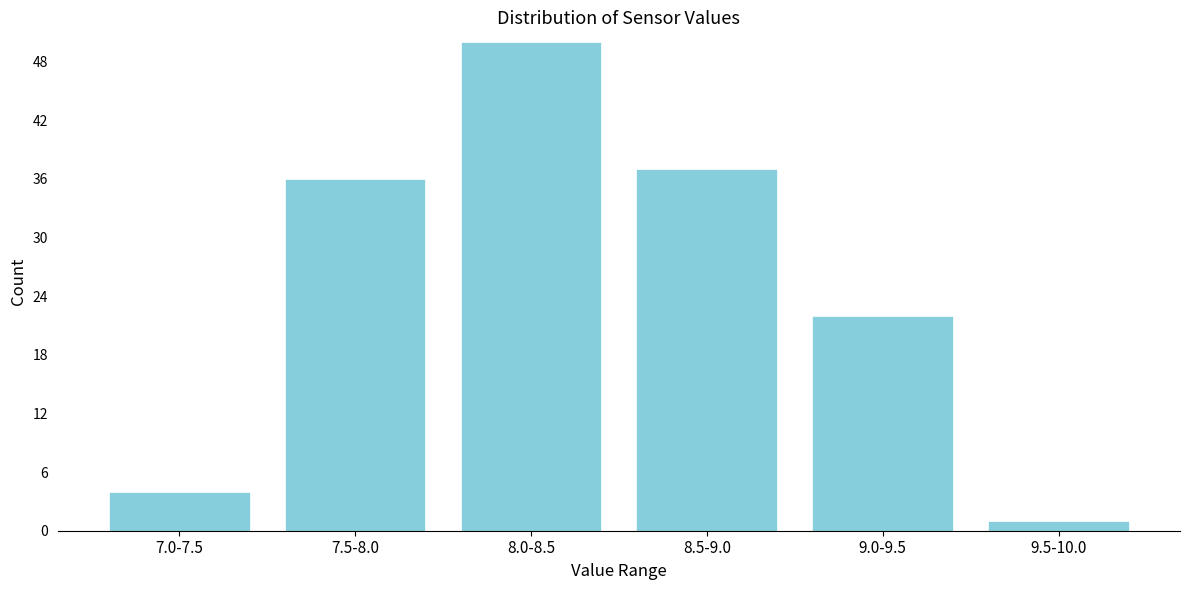

Reading left to right, list all the values displayed in this chart.

7.0-7.5=4	7.5-8.0=36	8.0-8.5=50	8.5-9.0=37	9.0-9.5=22	9.5-10.0=1